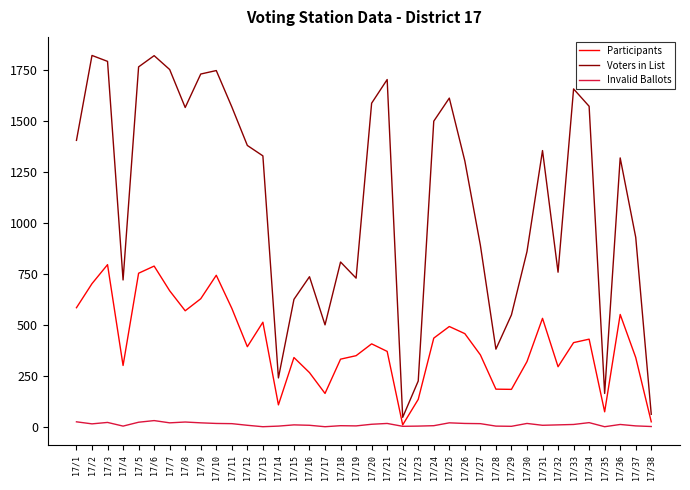

Between 17/10 and 17/16, which series saw the biggest shift?

Voters in List